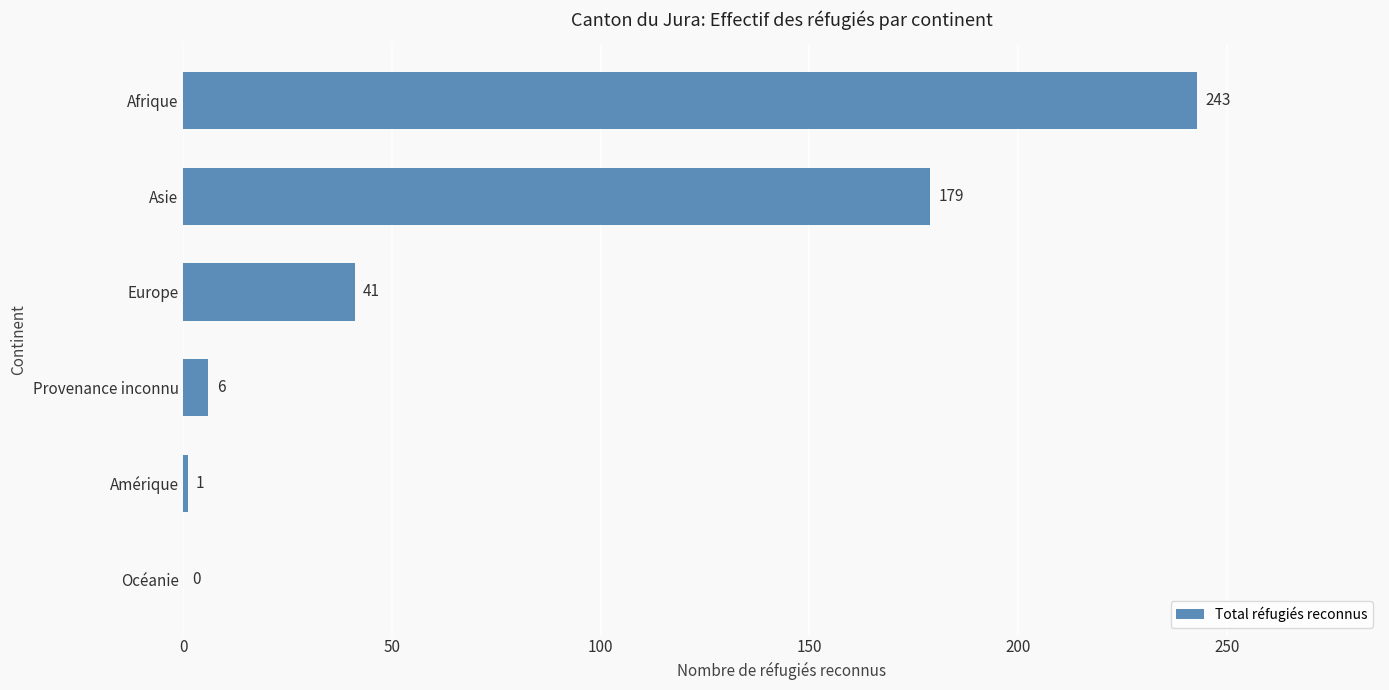

What is the sum of the values at Provenance inconnu and Amérique?

7